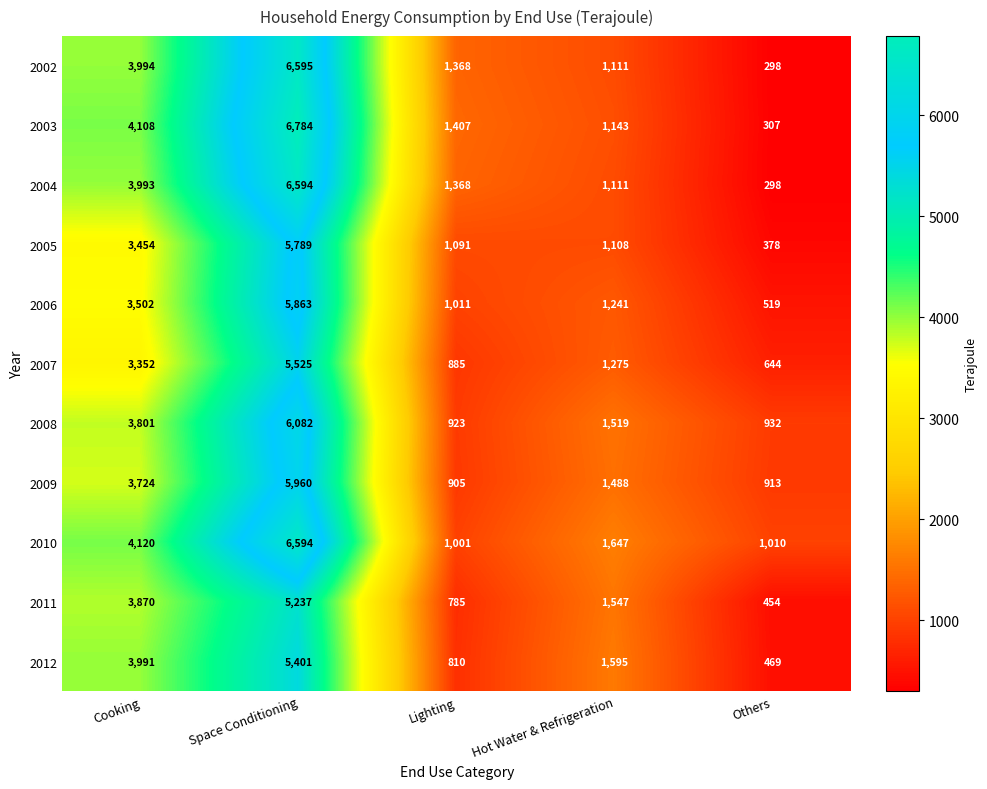

What is the total value across all series at Hot Water & Refrigeration?

14785